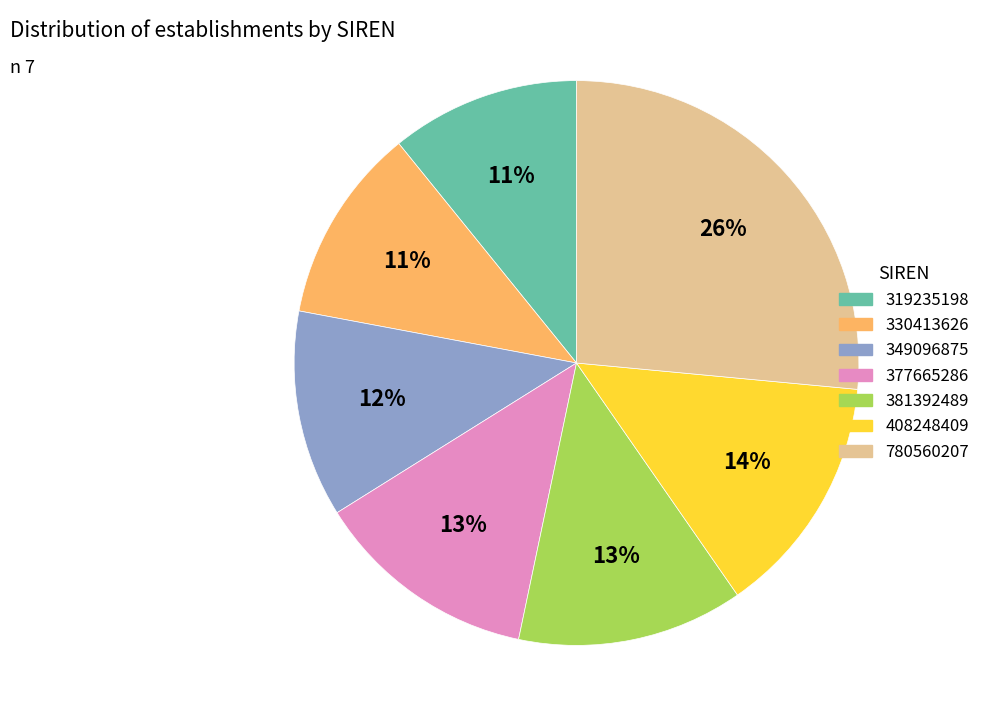

Is there any slice that represents more than half of the pie?

No